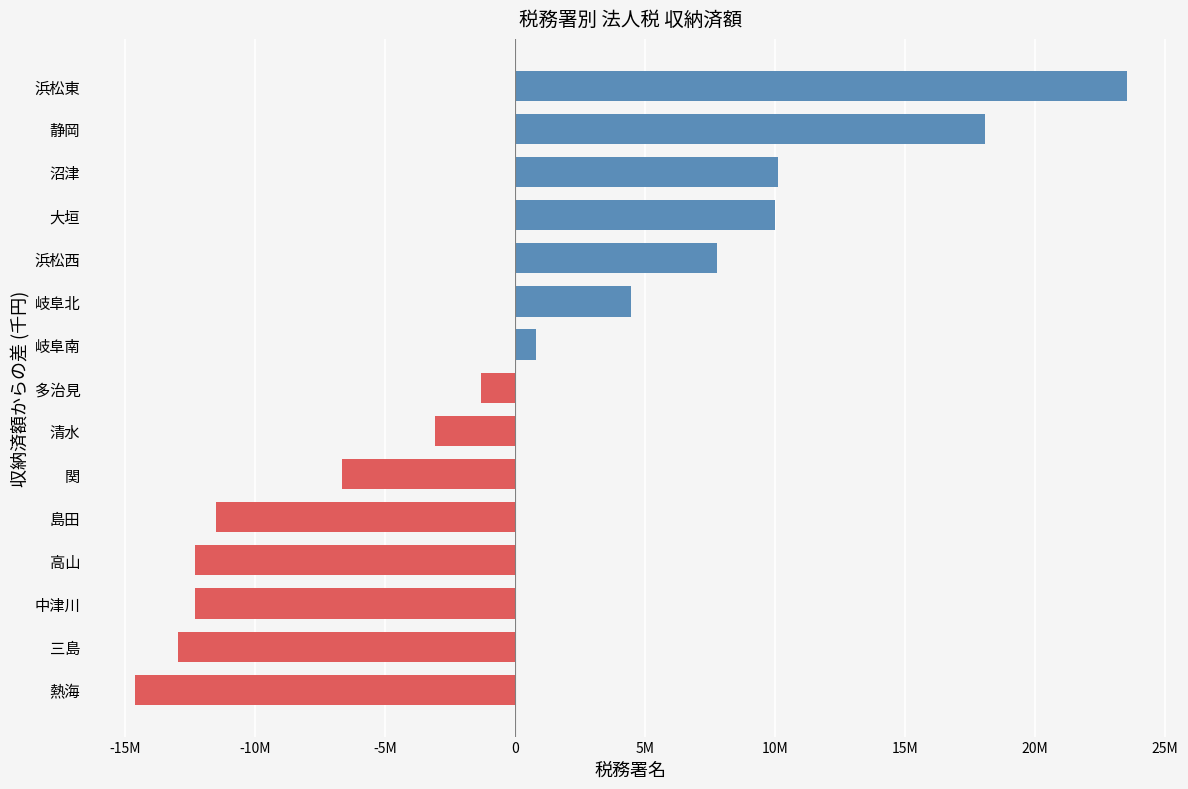

Does the chart contain any negative values?

Yes